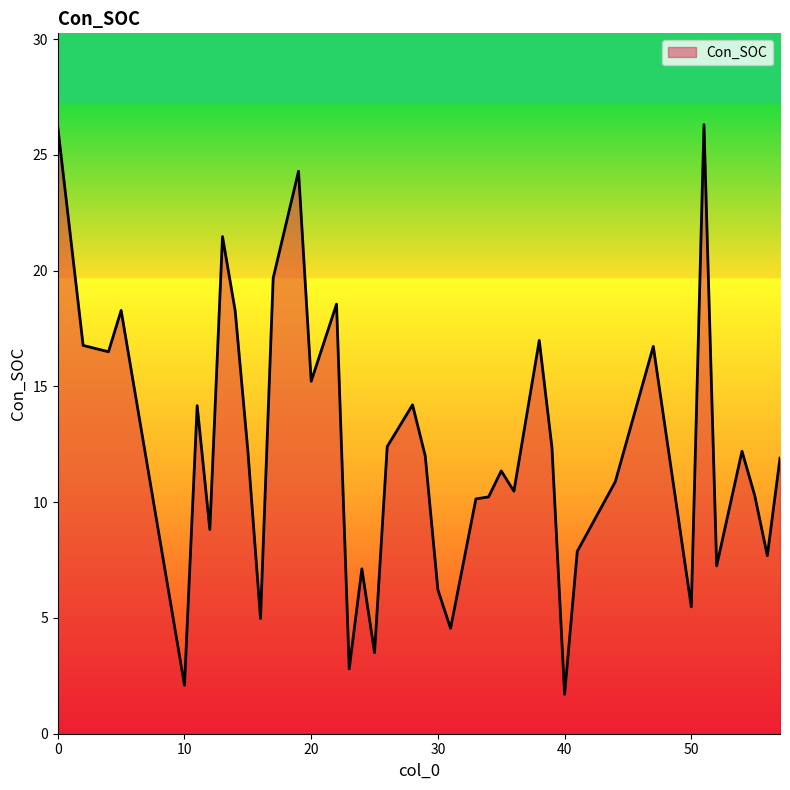

Does the chart have visible grid lines?

No